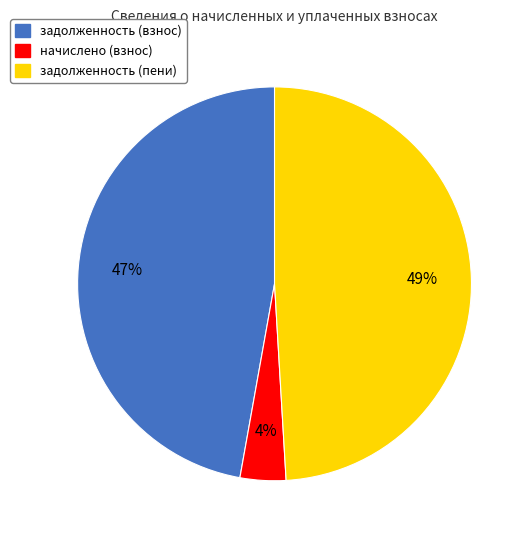

To the nearest percent, what percentage of the pie is начислено (взнос)?

4%